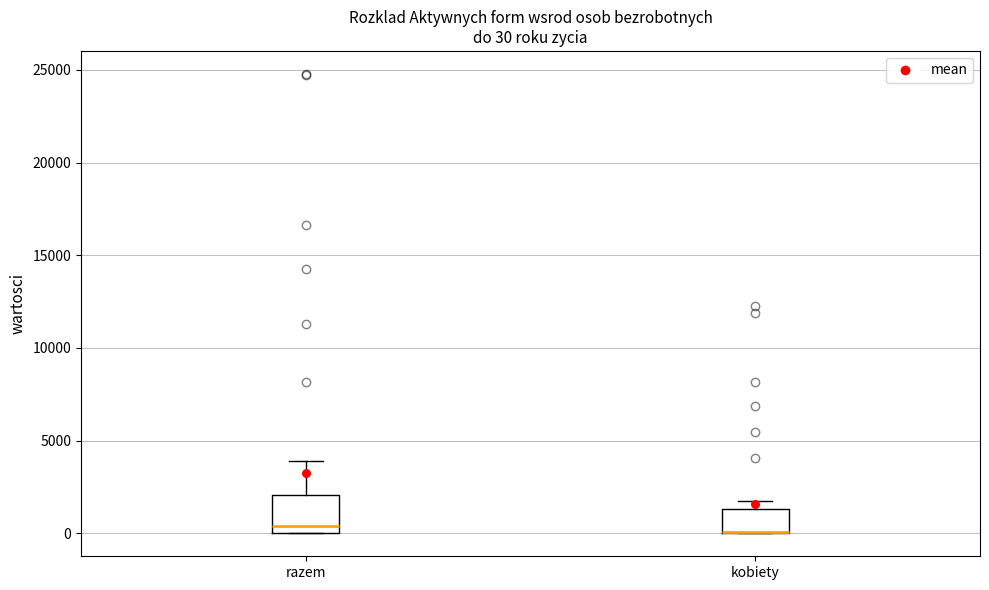

Comparing the boxes themselves (not the whiskers), which one is the tallest?

razem